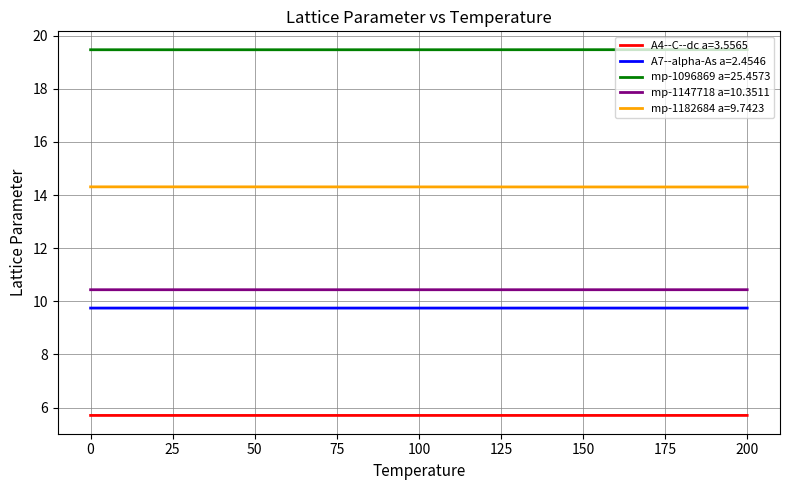

True or false: mp-1147718 a=10.3511 and A7--alpha-As a=2.4546 intersect in this chart.

False